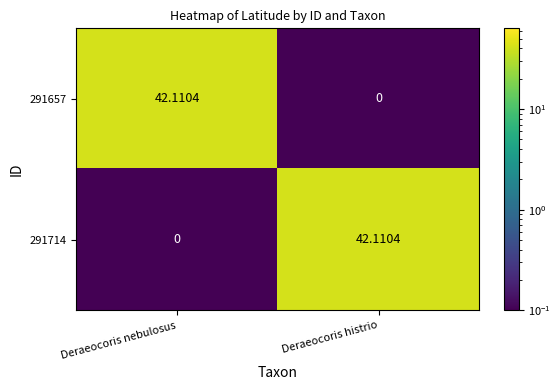

At which label does 291657 reach its minimum?

Deraeocoris histrio